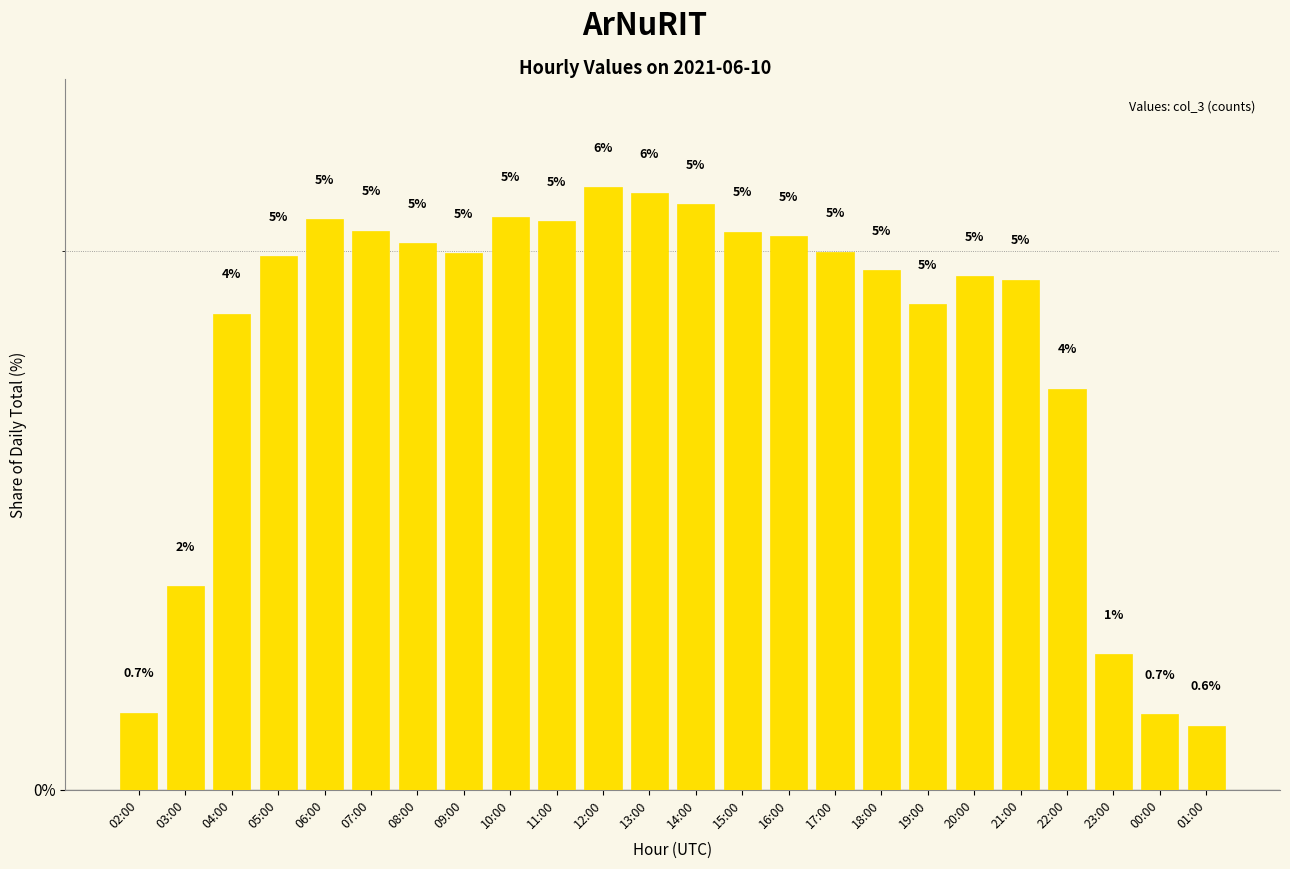

What is the label of the 9th bar from the left?

10:00